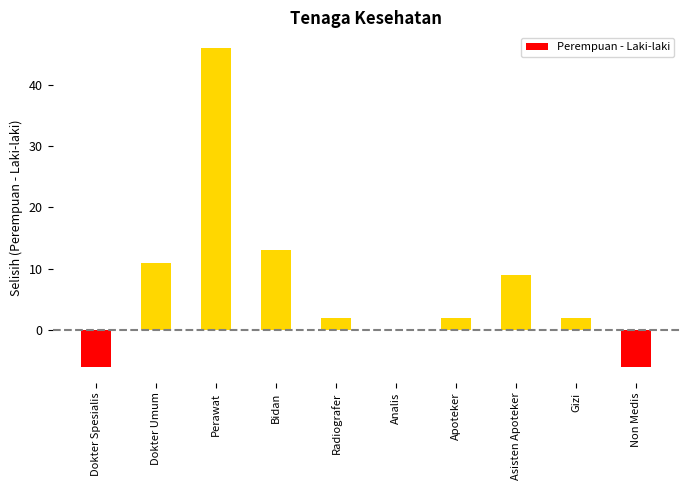

How many distinct data groups are displayed?

1